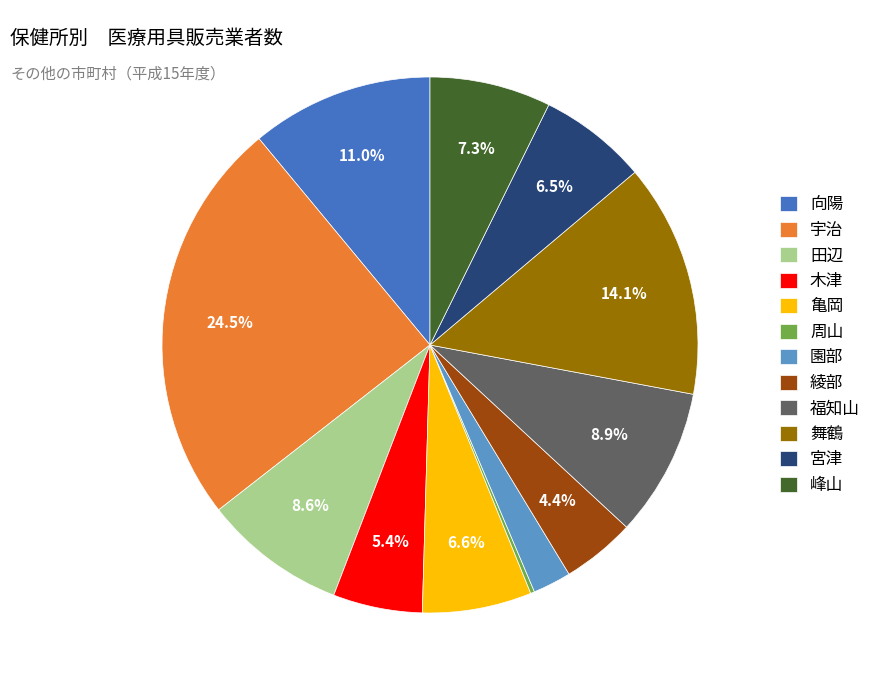

Is the sum of 綾部 and 木津 greater than half?

No